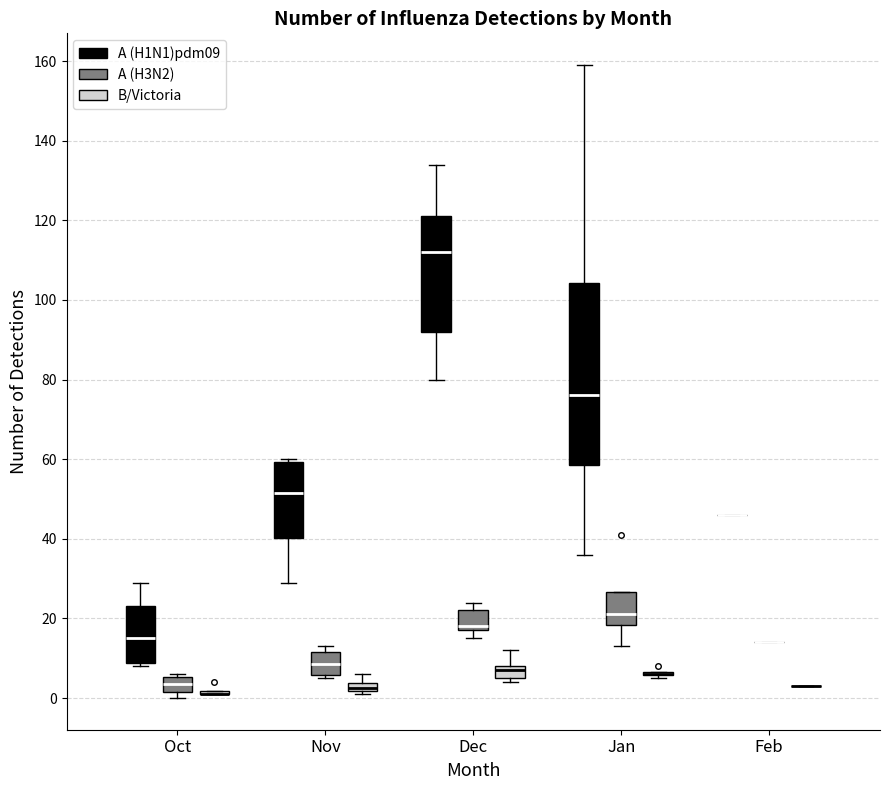

Where is the lower edge of the box for Nov (A (H3N2)) on the y-axis? The values are not printed on the chart, so give them approximately, as read against the axis.

6